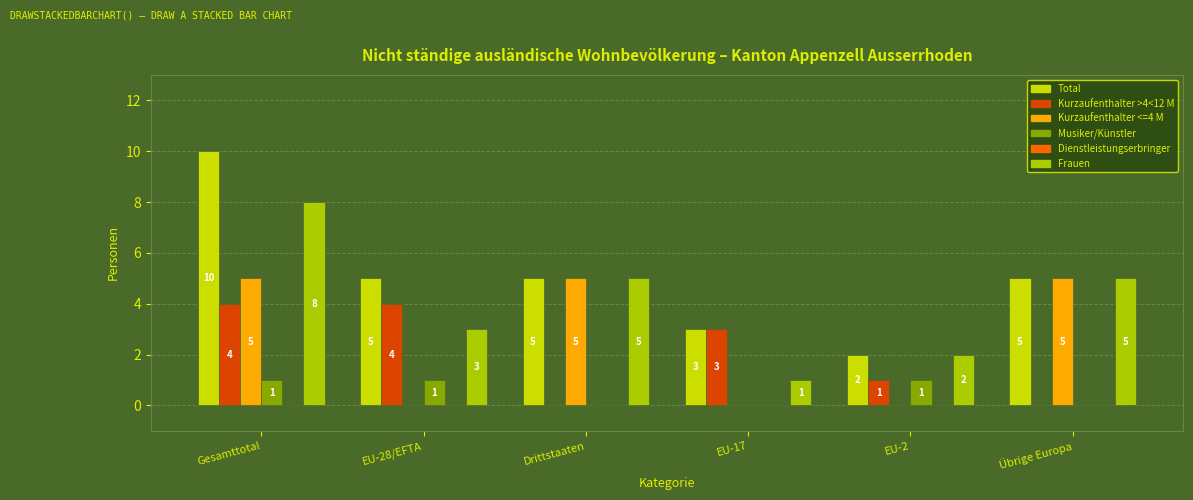

Are the bars grouped side by side (vs. stacked)?

Yes